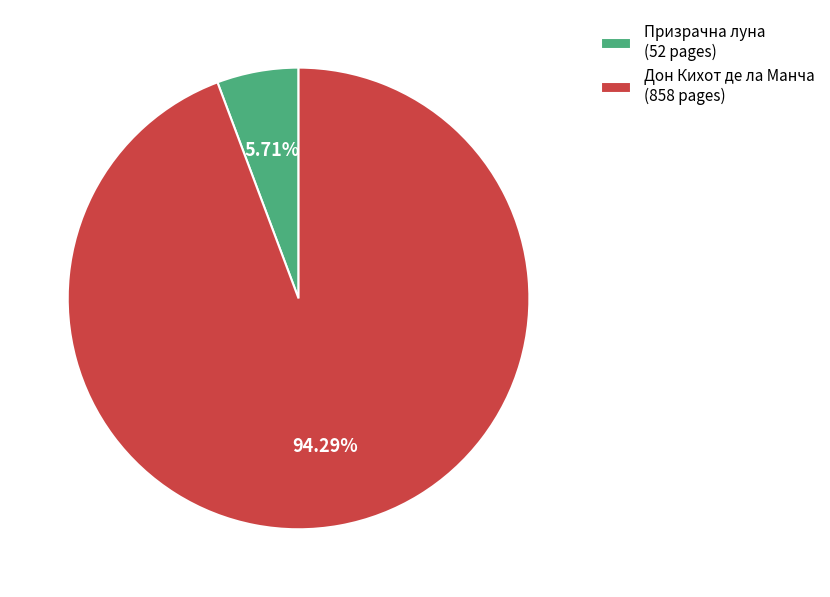

Rank the categories by value from lowest to highest.

Призрачна луна (52 pages), Дон Кихот де ла Манча (858 pages)